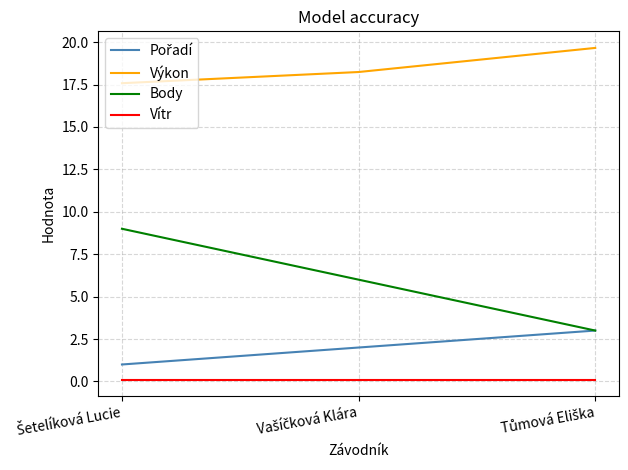

Which series has the largest total across all categories?

Výkon